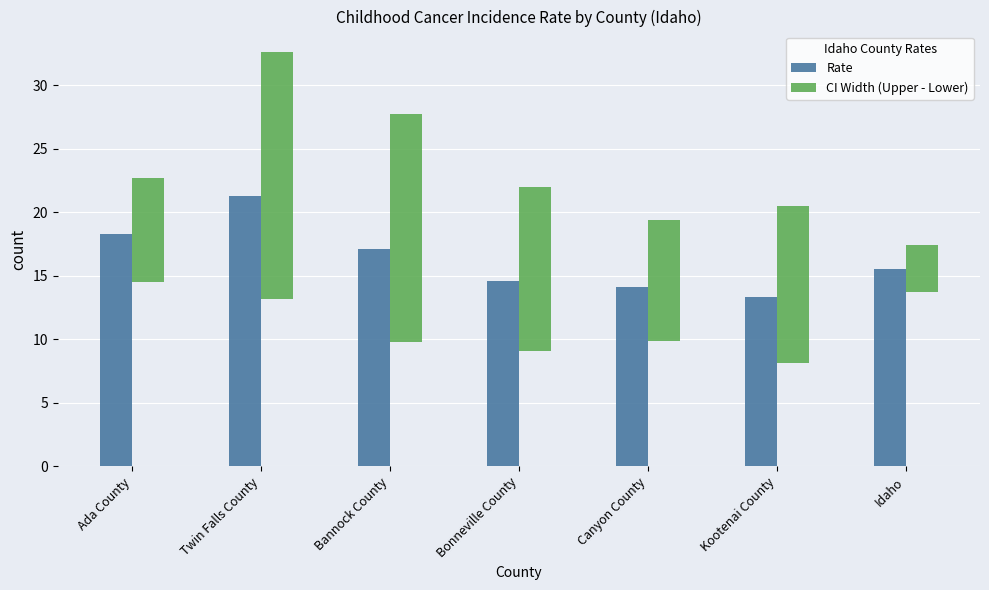

What position from the right is Idaho?

1